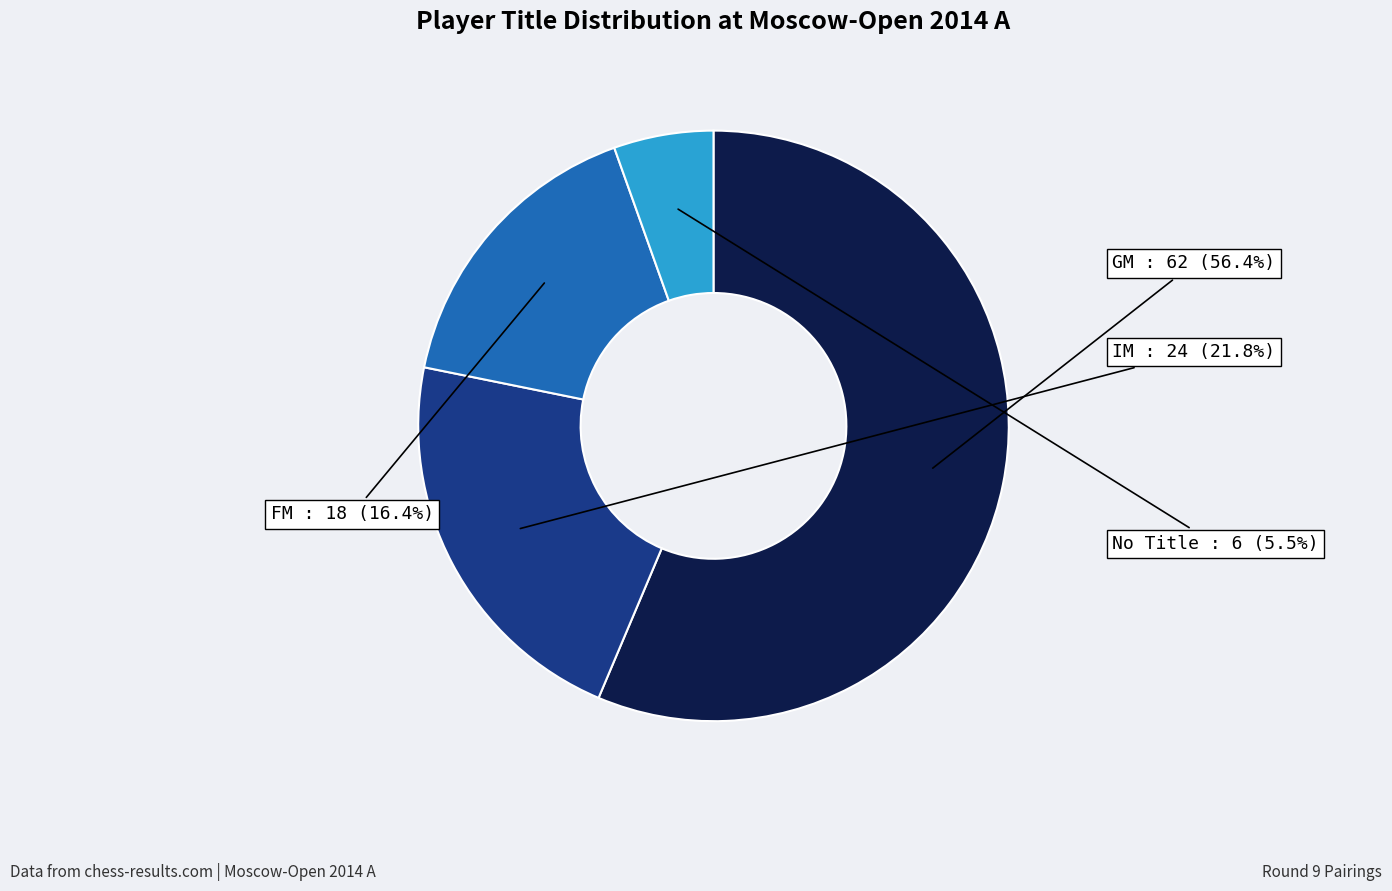

What is the smallest slice in the pie chart?

No Title